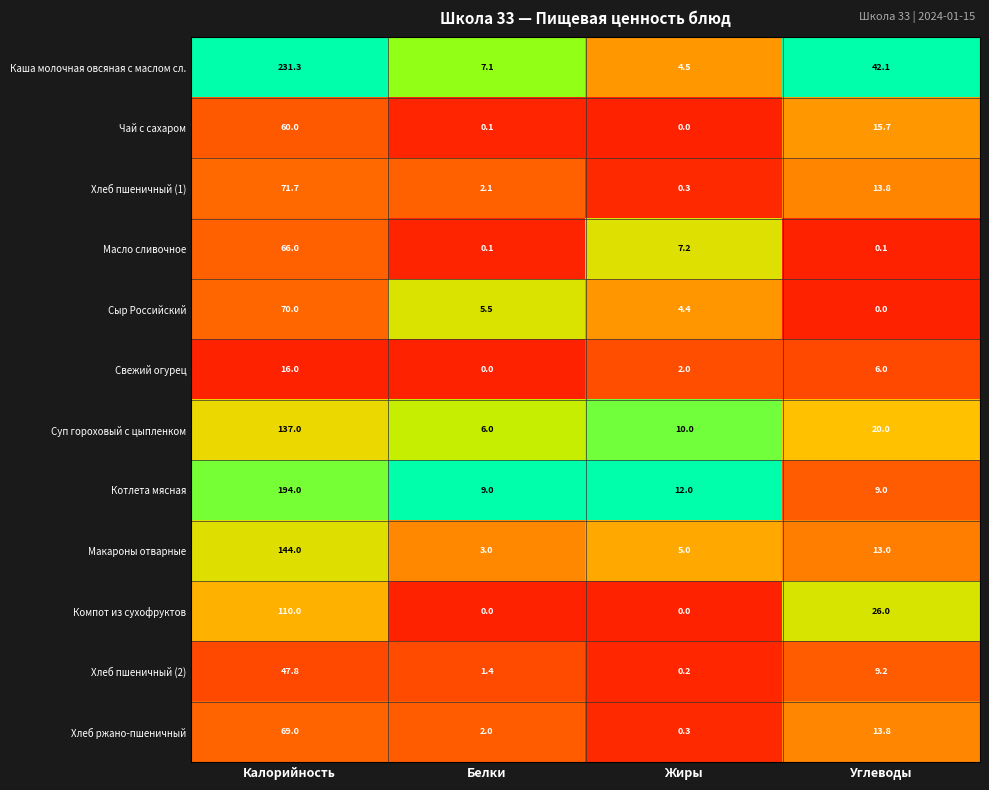

True or false: Каша молочная овсяная с маслом сл. has a value of 7.1 at Жиры.

False